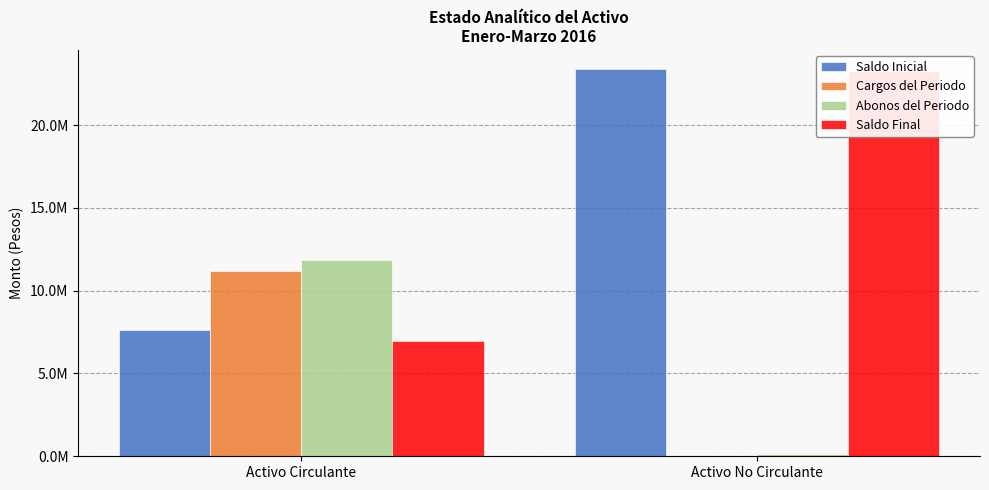

List the series in order of their peak value, lowest first.

Cargos del Periodo, Abonos del Periodo, Saldo Final, Saldo Inicial